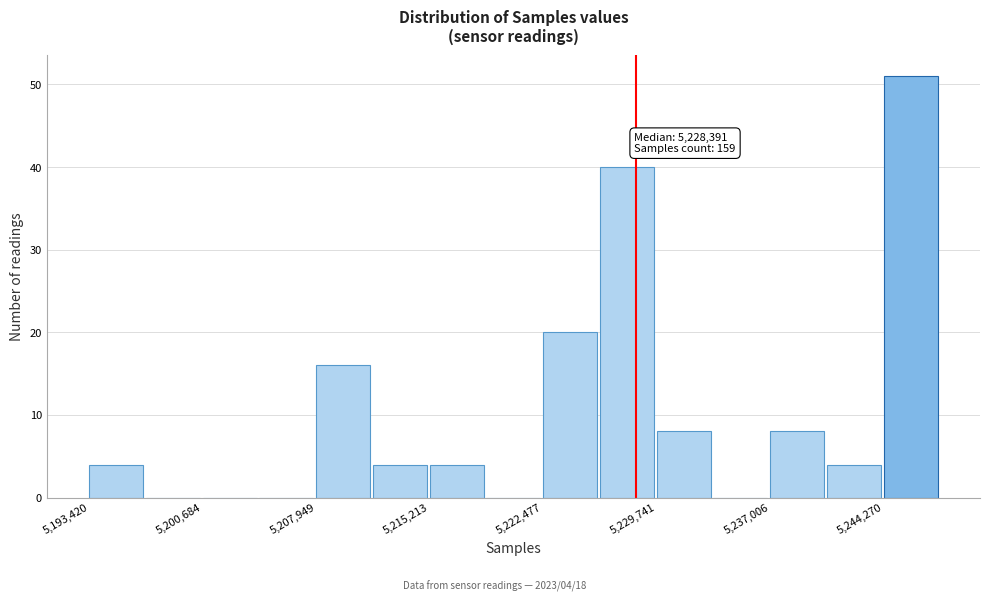

Read against the x-axis, roughly where is the centre of the tallest bar?

5246000